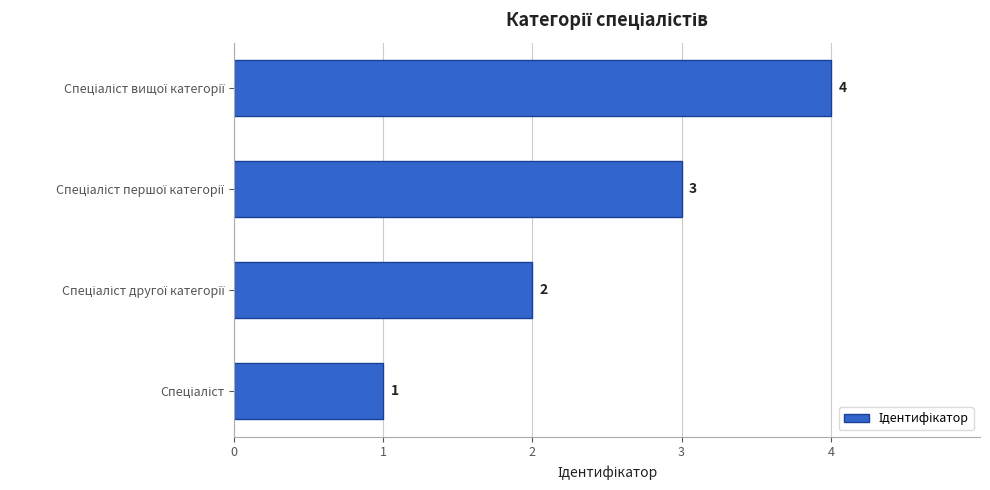

How many bars are there in total?

4